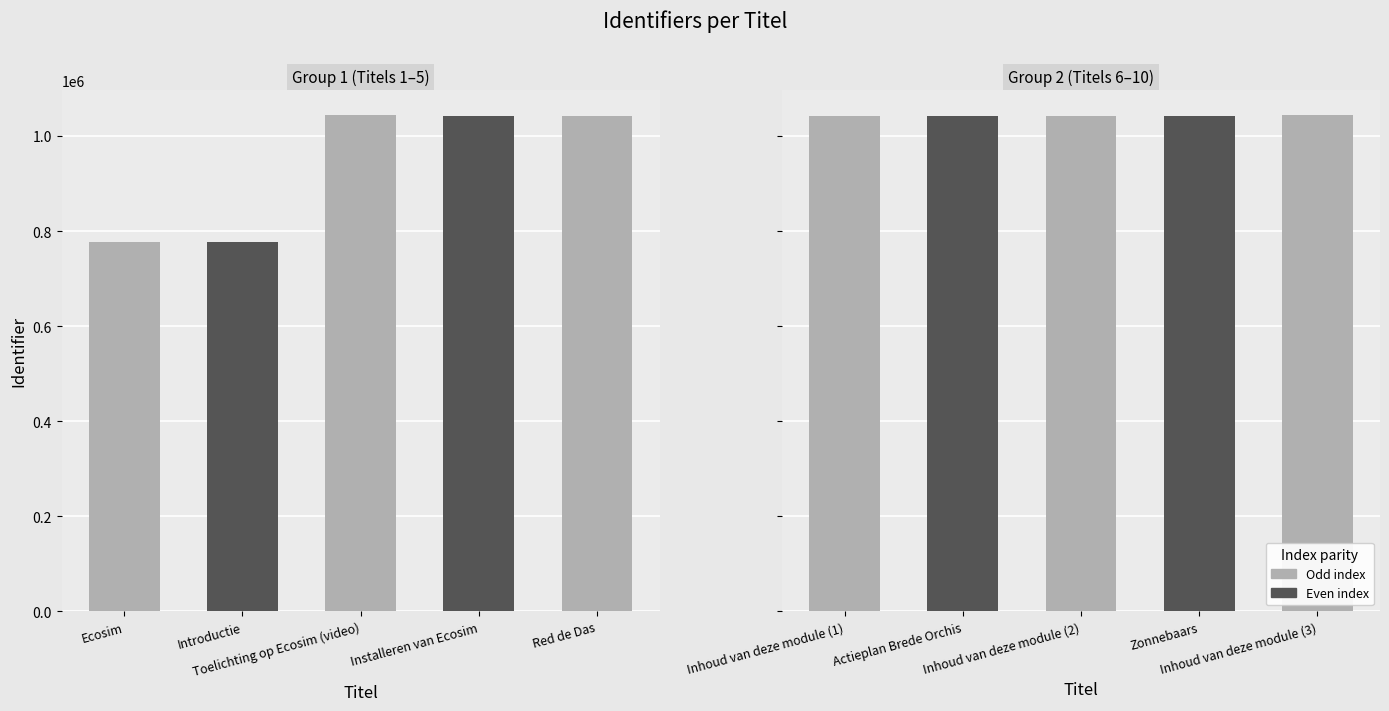

How many data points are less than 1041523?

5